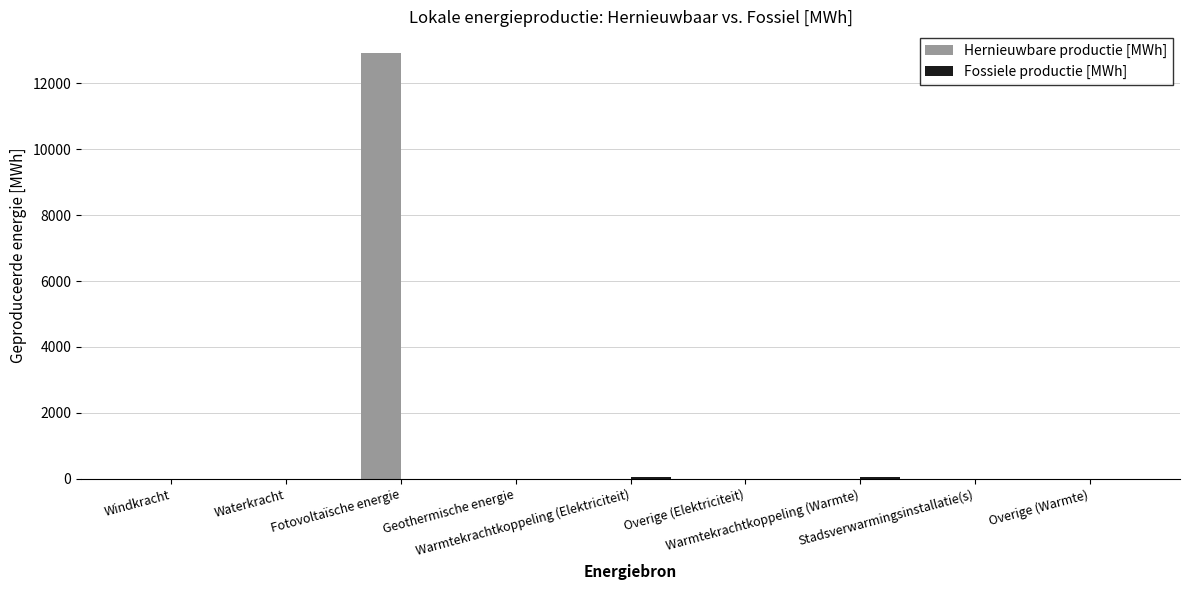

How many categories are shown in the chart?

9